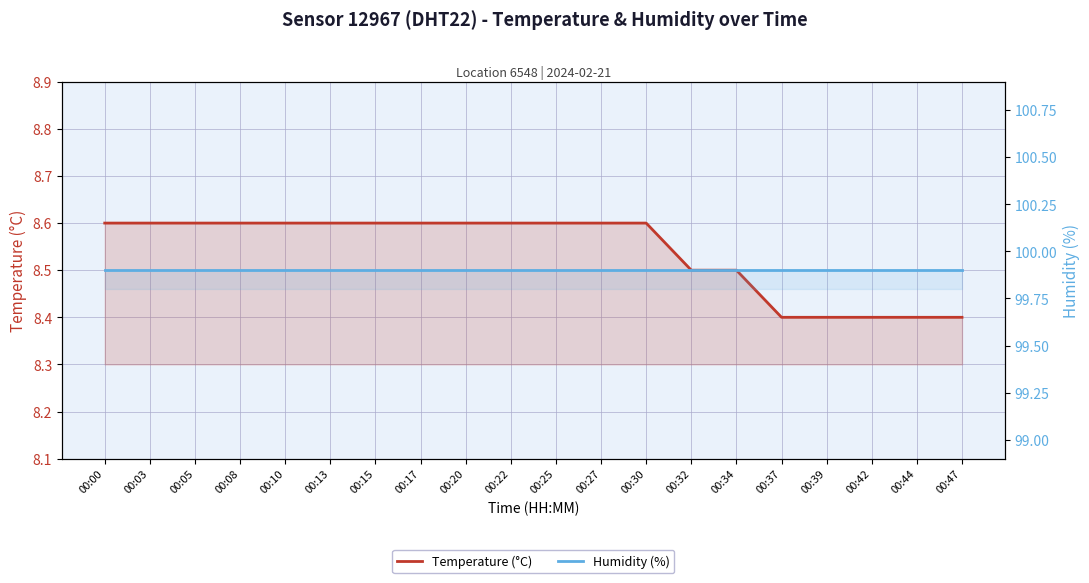

Rank the categories by Temperature (°C) value from lowest to highest.

00:37, 00:39, 00:42, 00:44, 00:47, 00:32, 00:34, 00:00, 00:03, 00:05, 00:08, 00:10, 00:13, 00:15, 00:17, 00:20, 00:22, 00:25, 00:27, 00:30